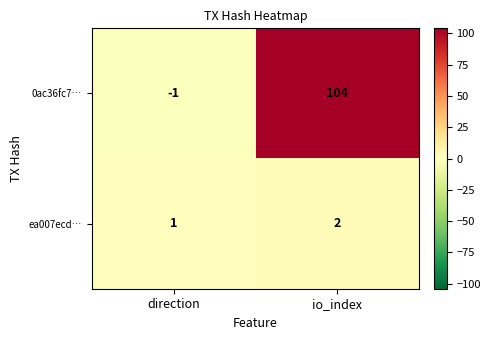

Which label corresponds to the smallest value in the chart?

direction